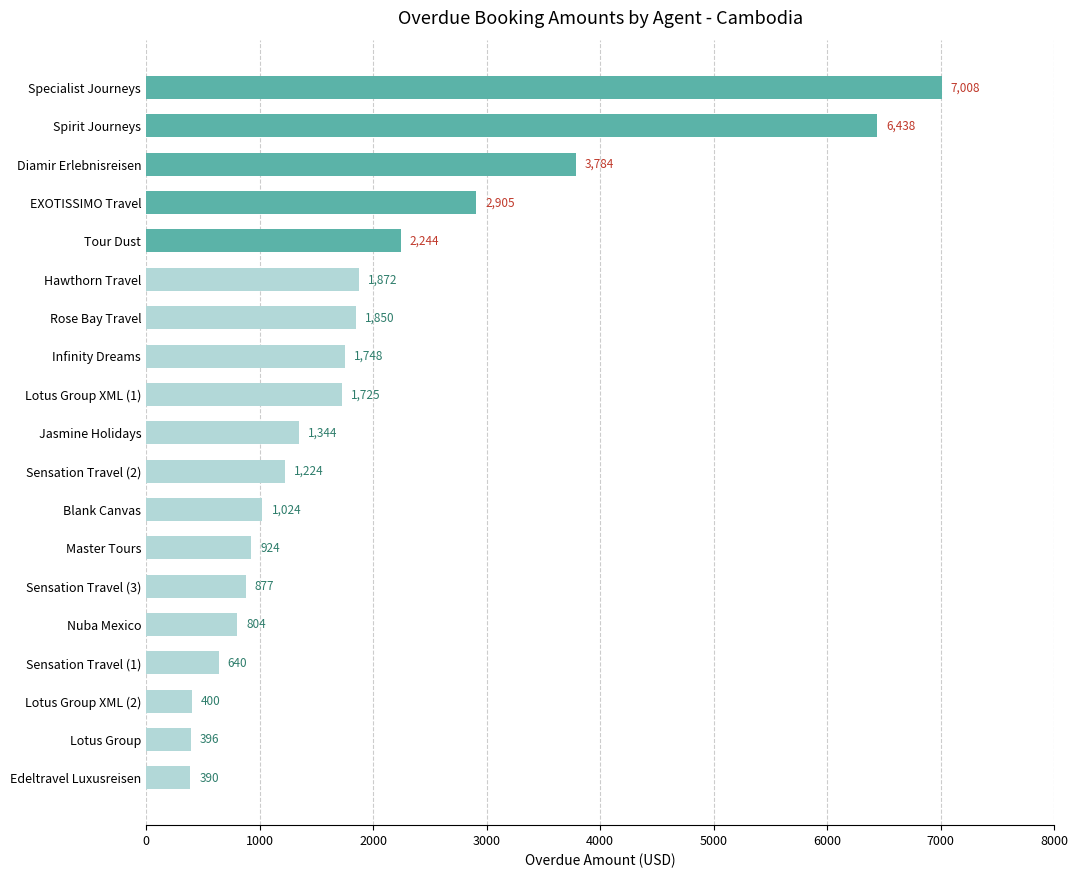

How many series are shown in this chart?

1